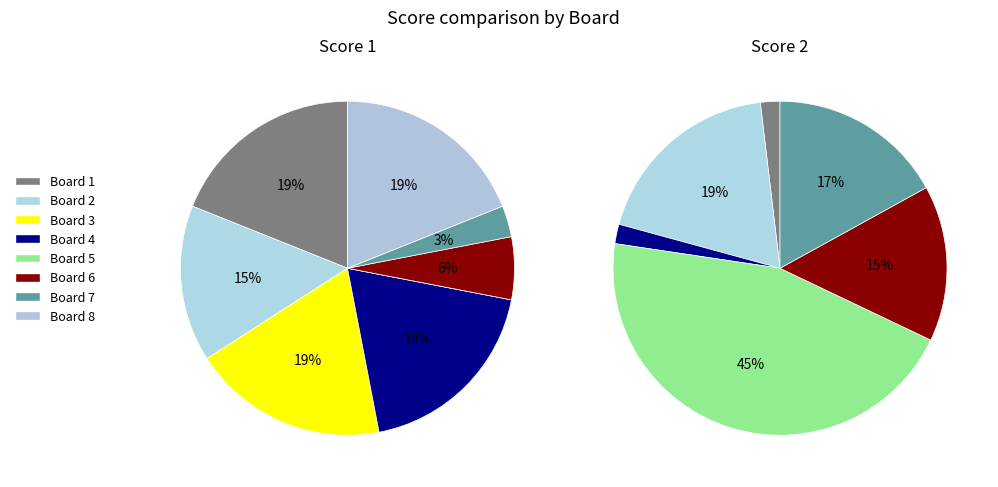

Which category has the biggest portion of the pie?

Board 1